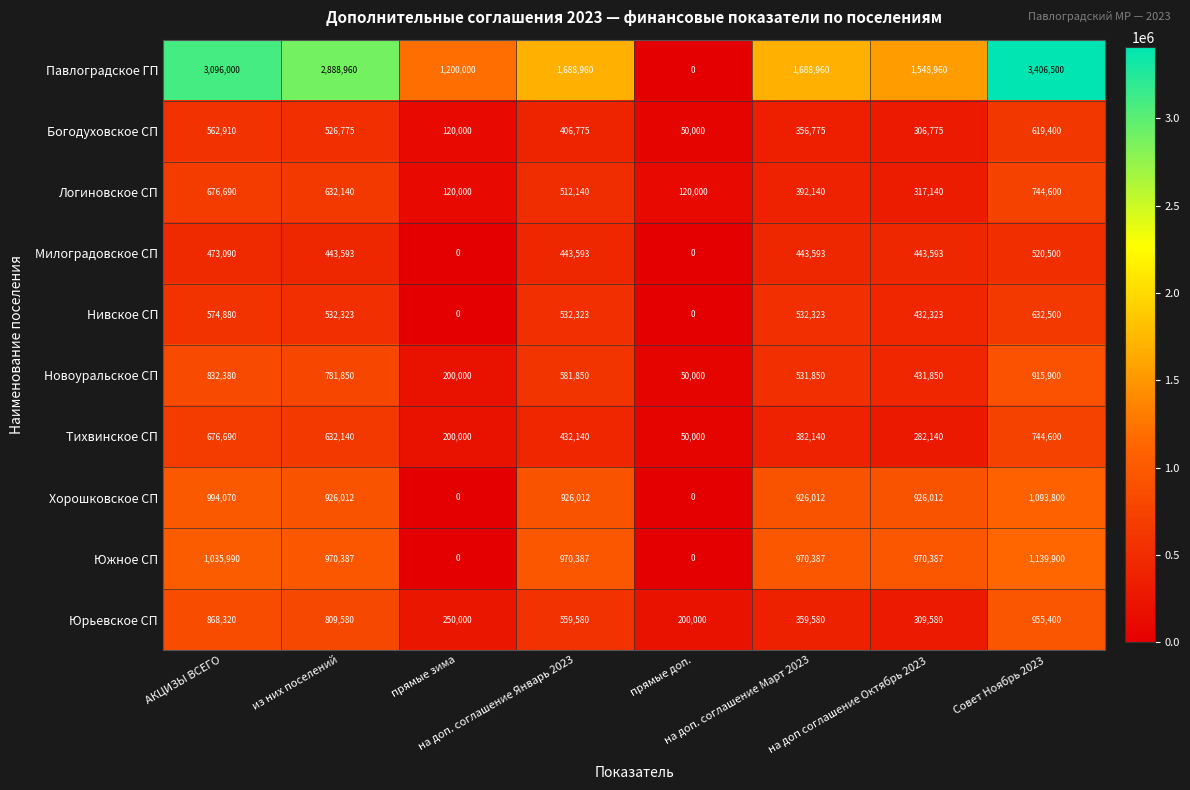

At how many categories does at least one series exceed 321519?

7